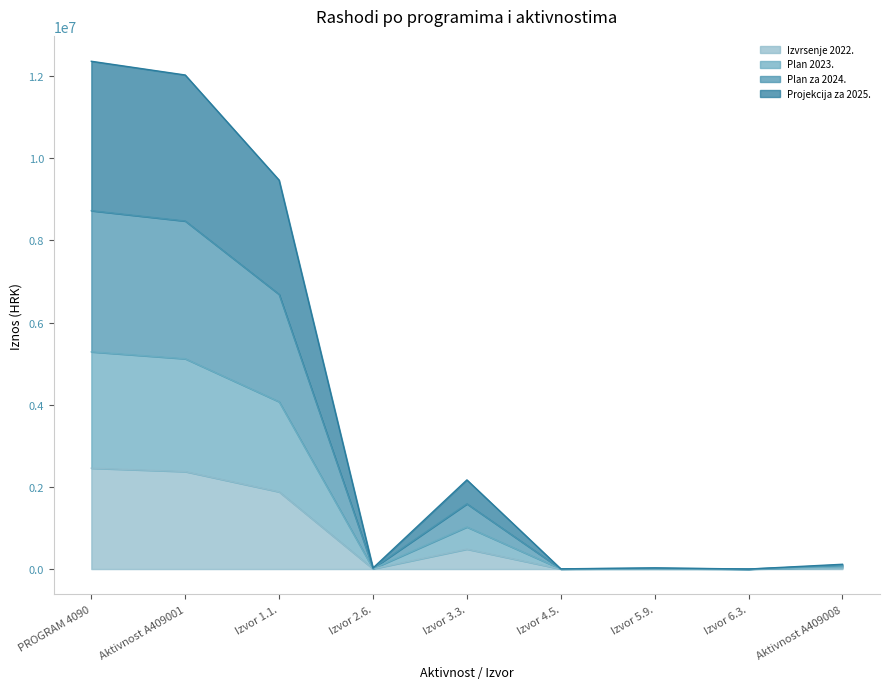

What are all the series names shown in the legend?

Izvrsenje 2022., Plan 2023., Plan za 2024., Projekcija za 2025.